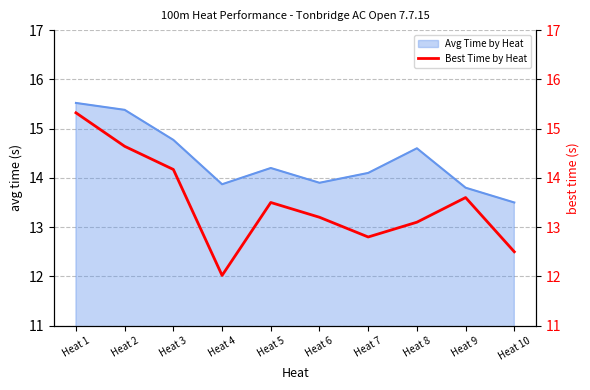

The Avg Time by Heat series shows 4.7 at Heat 4. True or false?

False